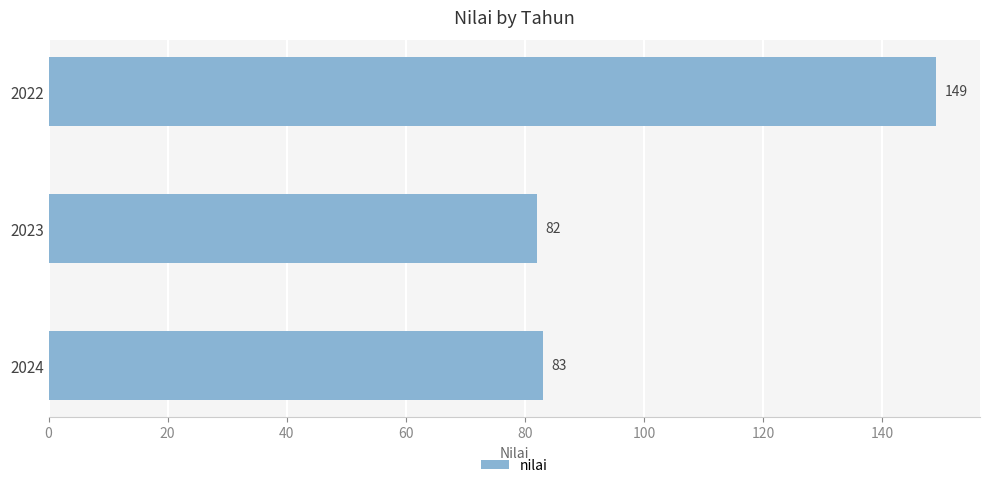

How many values are below 83?

1